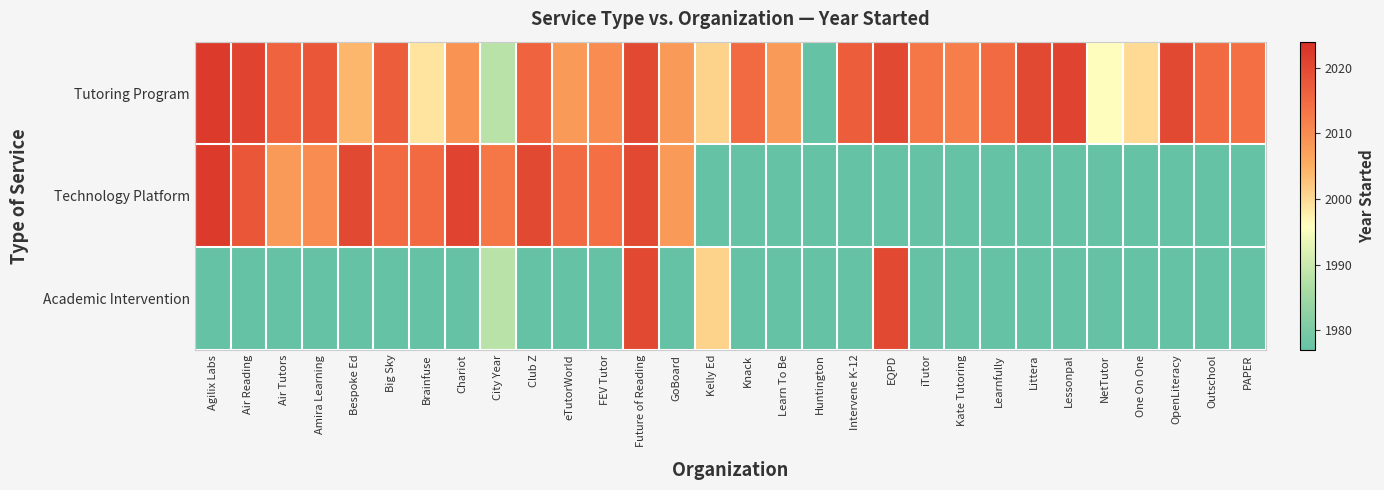

Which series has the largest total across all categories?

Tutoring Program